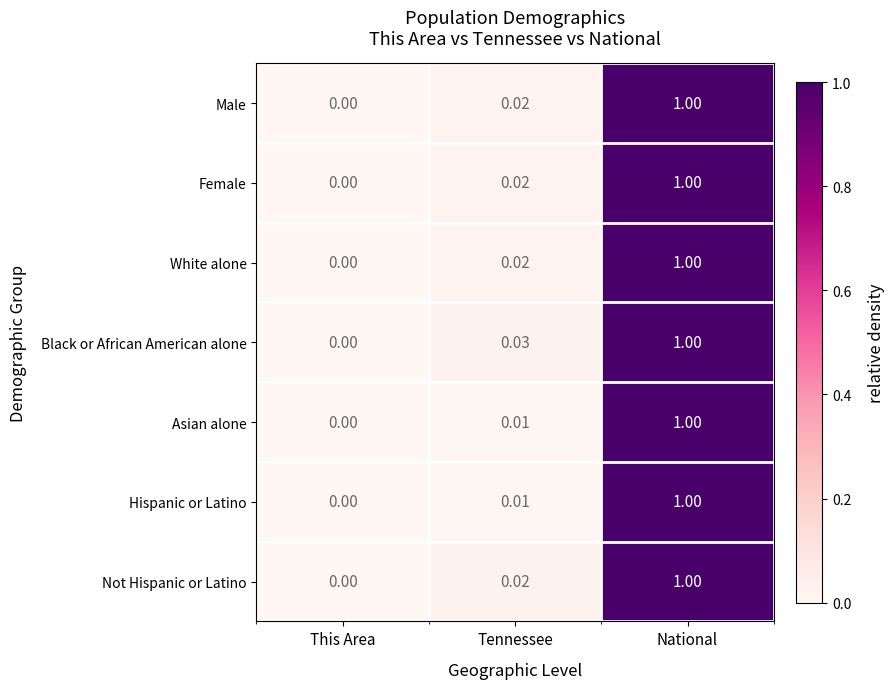

At which category is the sum across all series the highest?

National